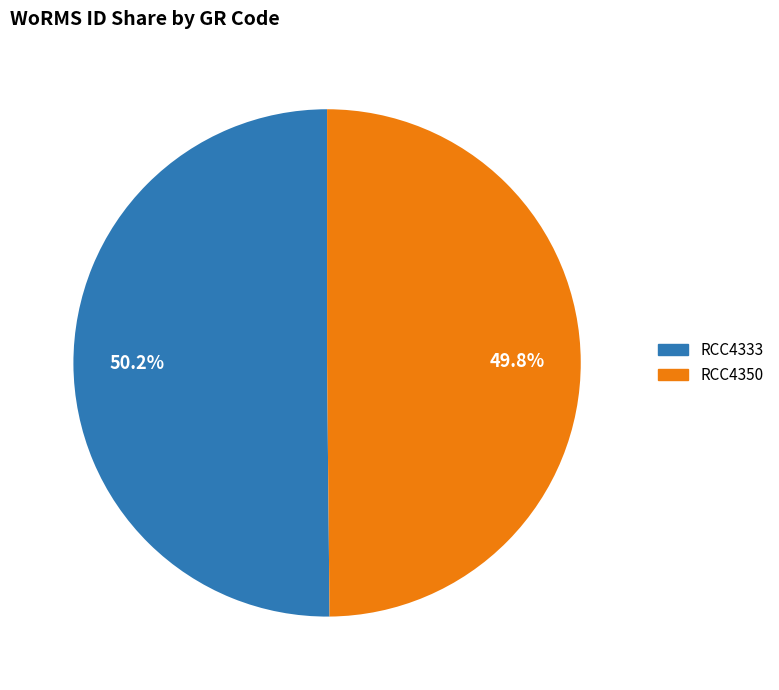

What is the total percentage of RCC4333 and RCC4350?

100.0%